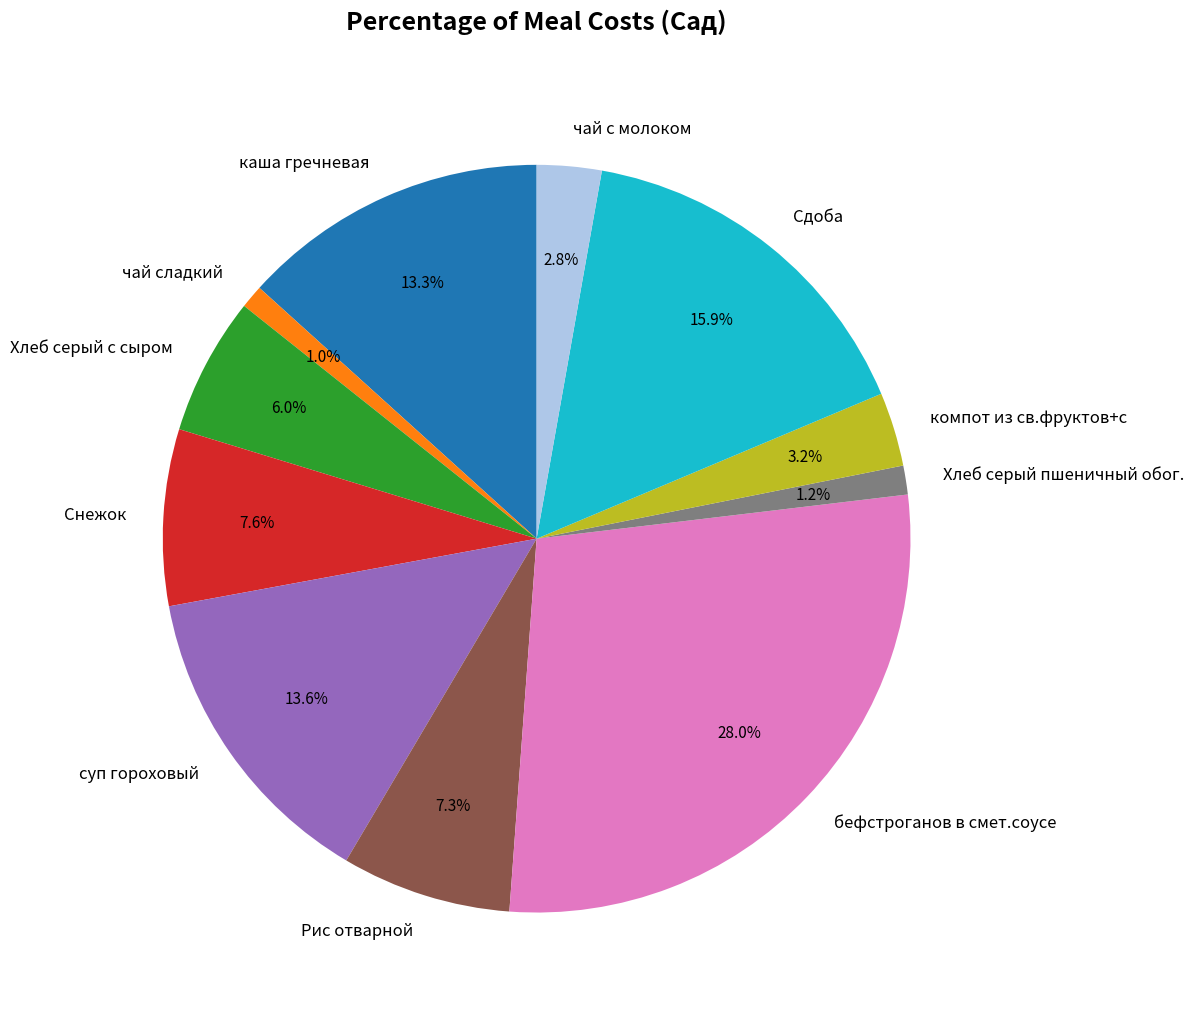

What percentage is NOT represented by Хлеб серый пшеничный обог.?

98.8%